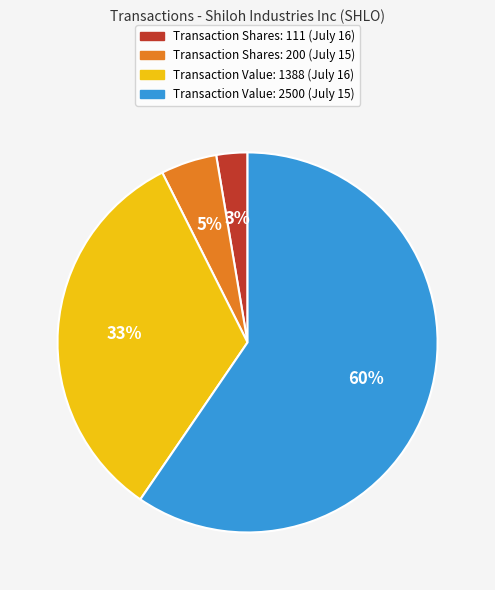

Do Transaction Value: 1388 (July 16) and Transaction Shares: 200 (July 15) together represent more than half of the pie?

No